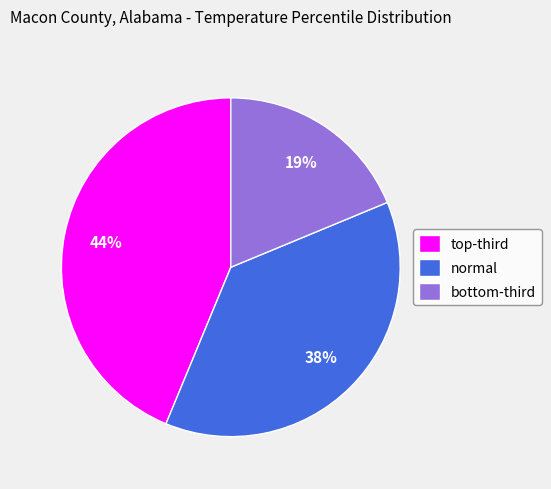

To the nearest percent, what is the difference between the largest and smallest slice percentages?

25%